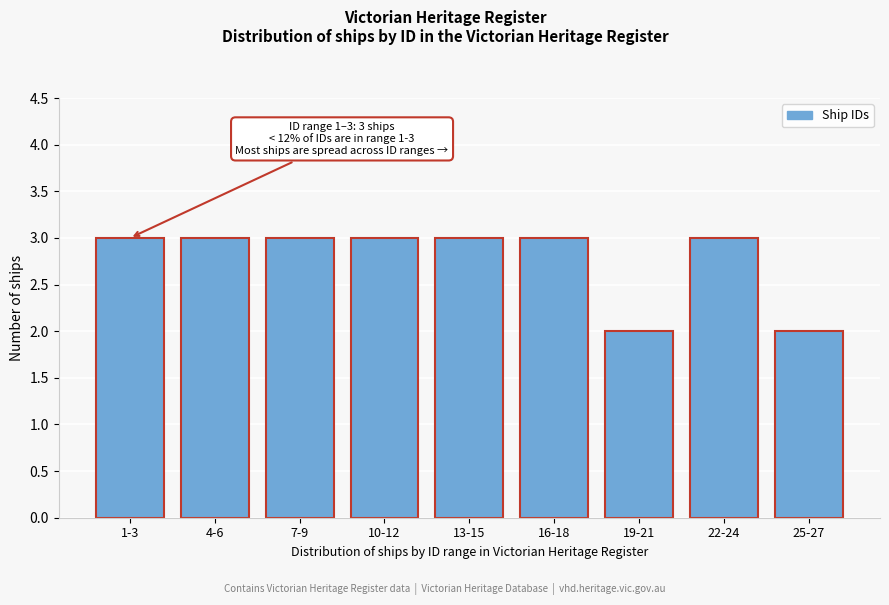

Reading right to left, extract all data points from this chart.

2	3	2	3	3	3	3	3	3